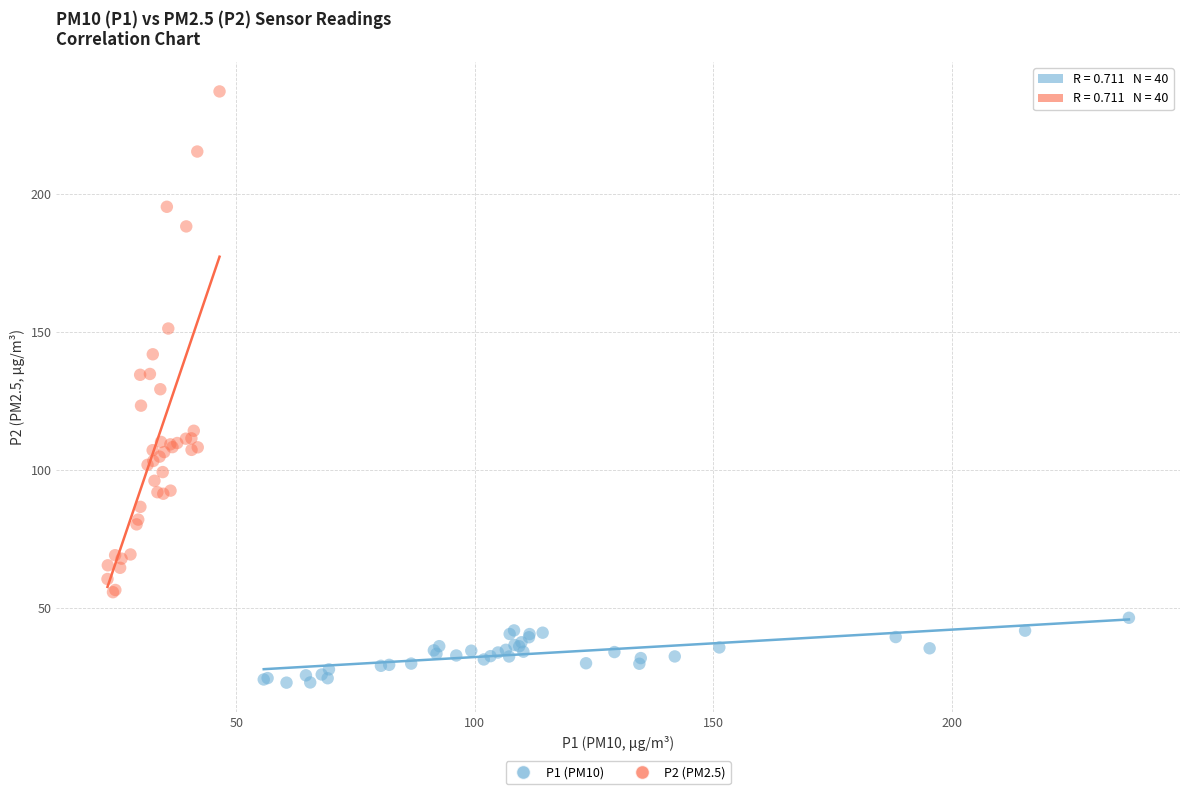

Which series contains the lowest Y value?

P1 (PM10)